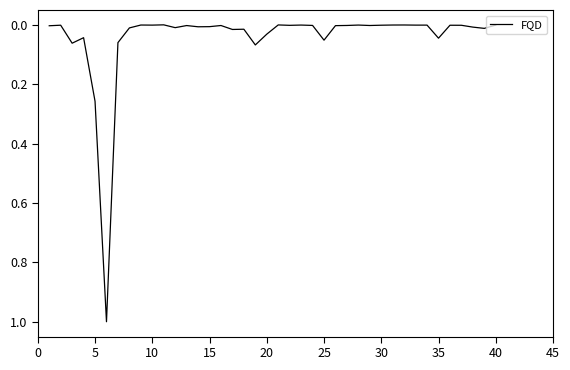

Is this an area chart (filled region under the line)?

No